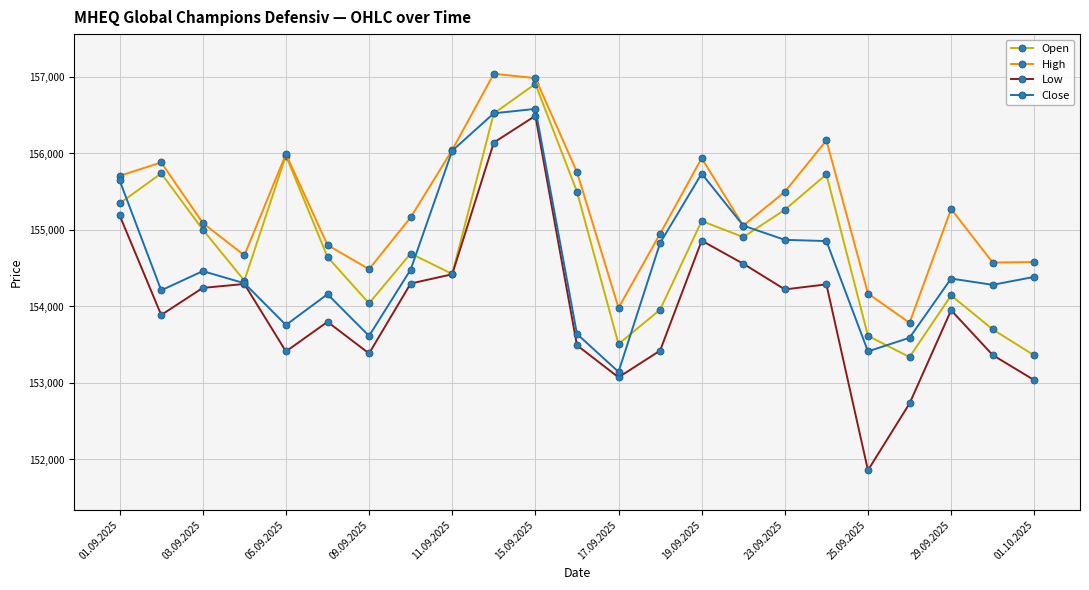

Which series has the widest spread of values?

Low